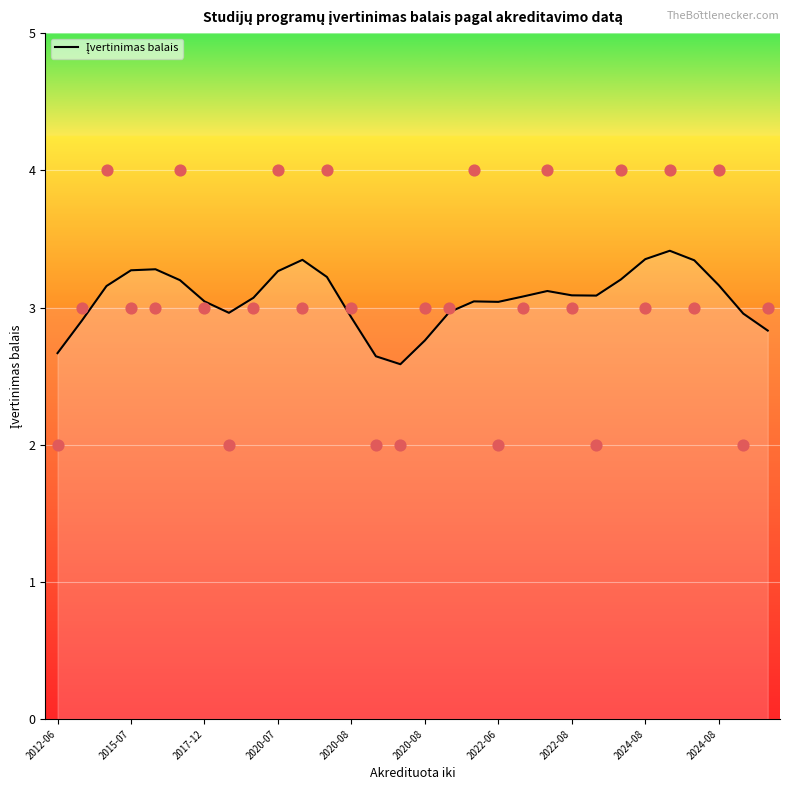

Which has a higher value, 2022-06 or 2024-08?

2024-08